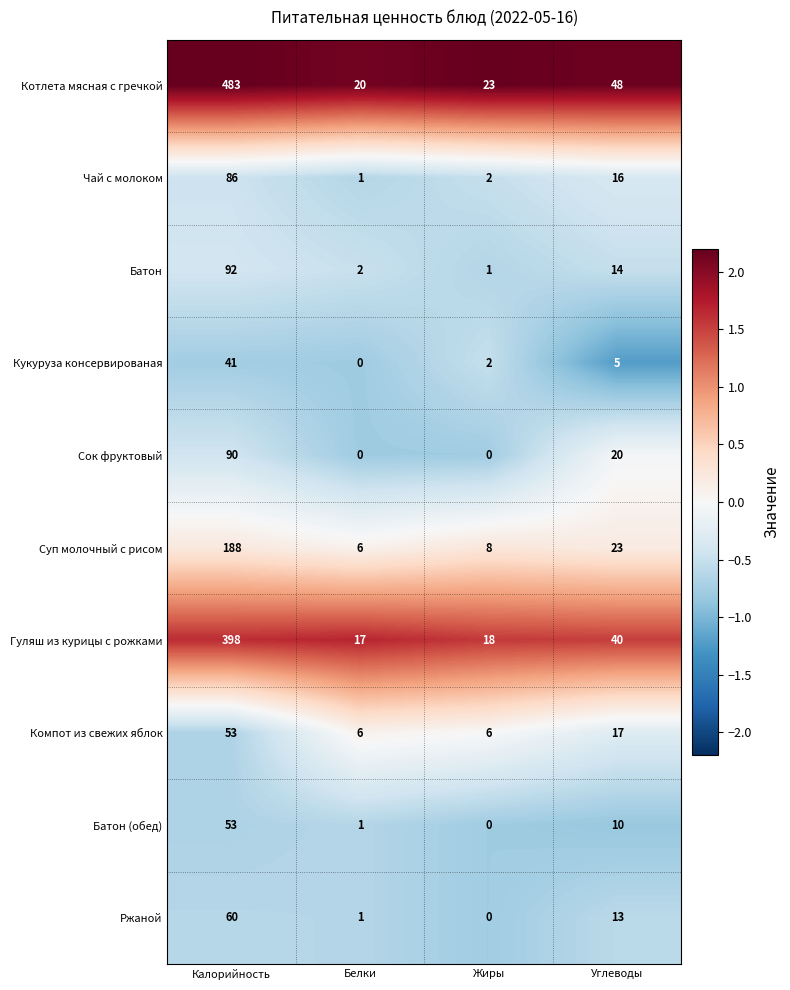

The Компот из свежих яблок series shows 11 at Белки. True or false?

False